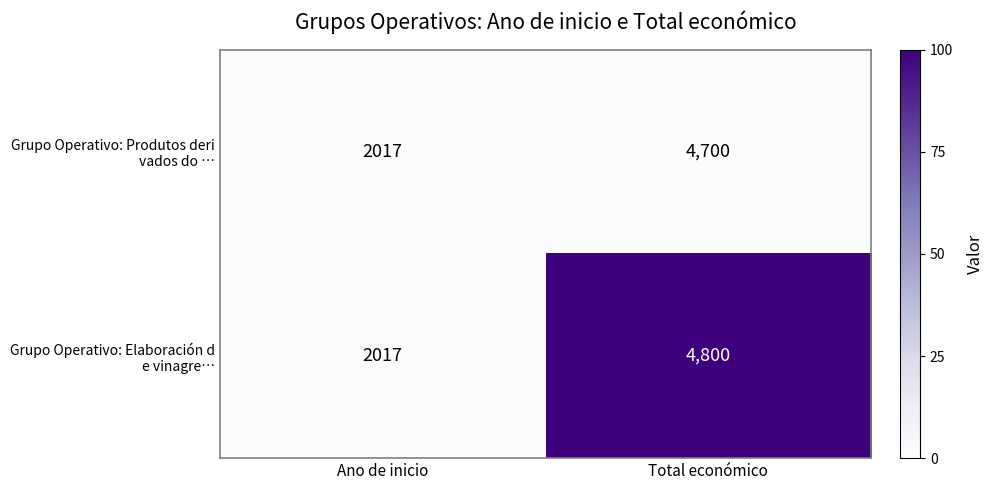

Which category has the lowest value across all series?

Ano de inicio